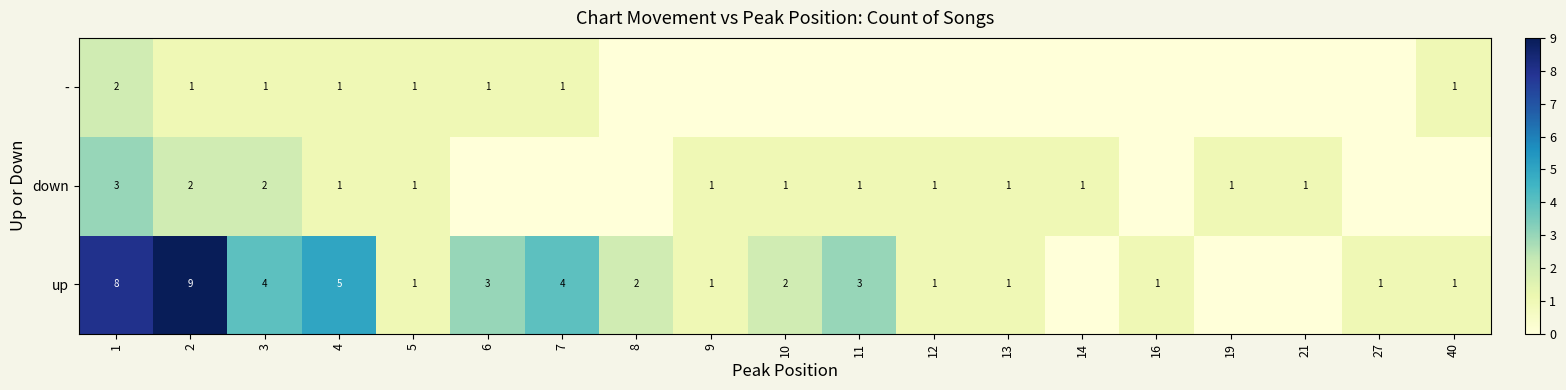

Between 19 and 21, which is larger?

19